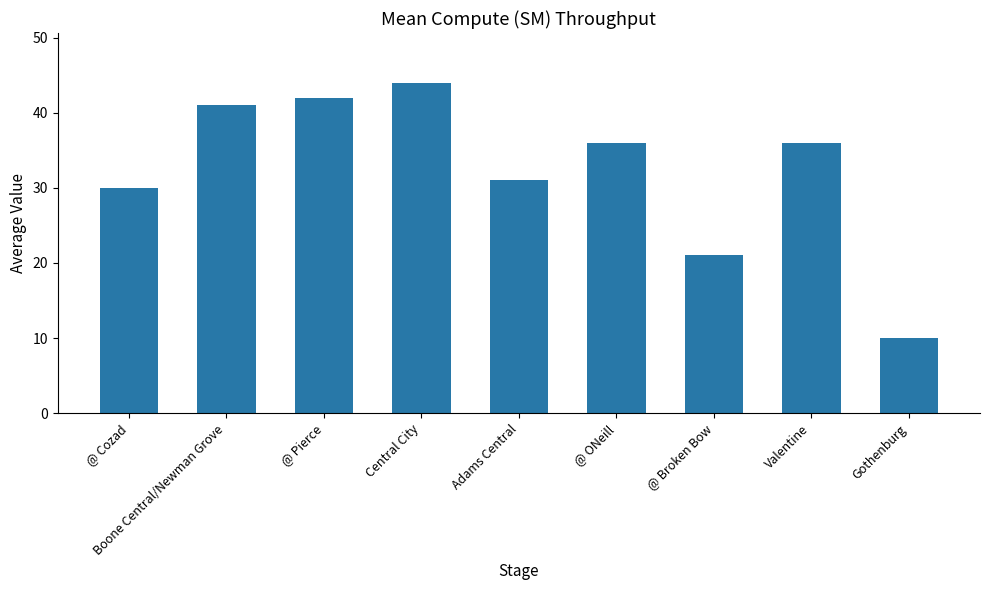

What value does the data have at Gothenburg, to the nearest 10?

10